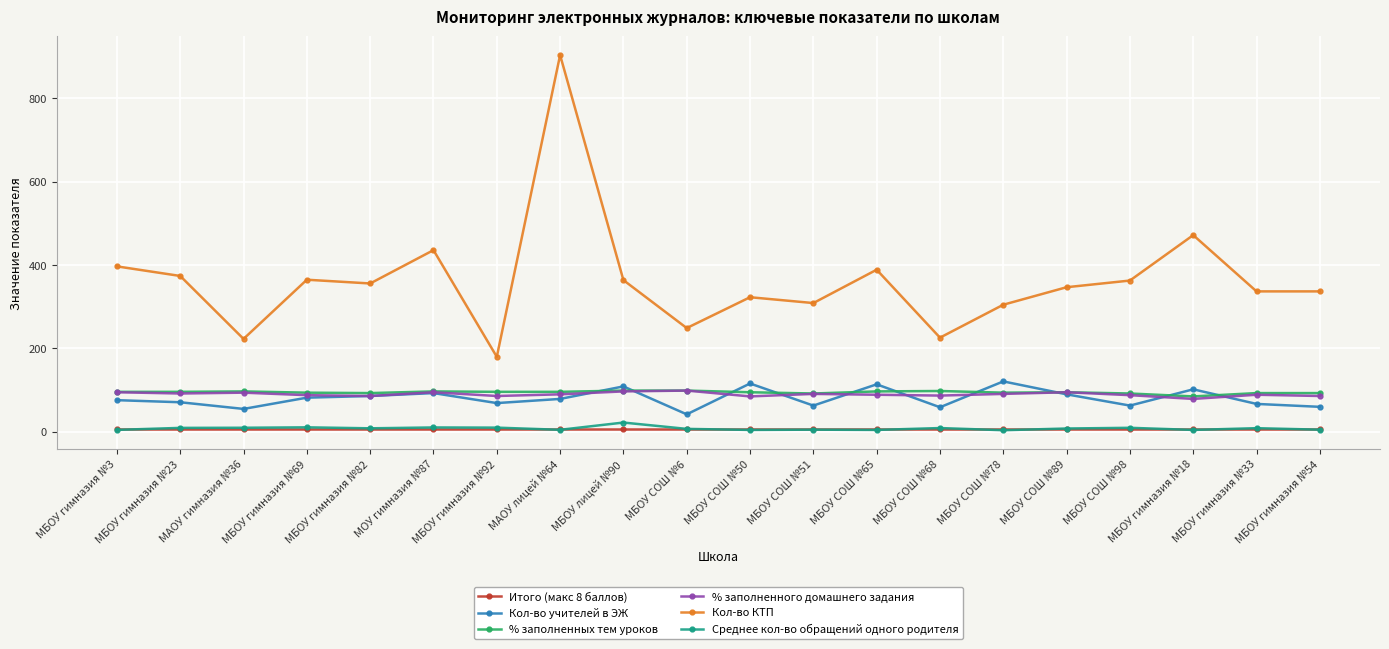

What is the total value across all series at МБОУ СОШ №89?

643.0